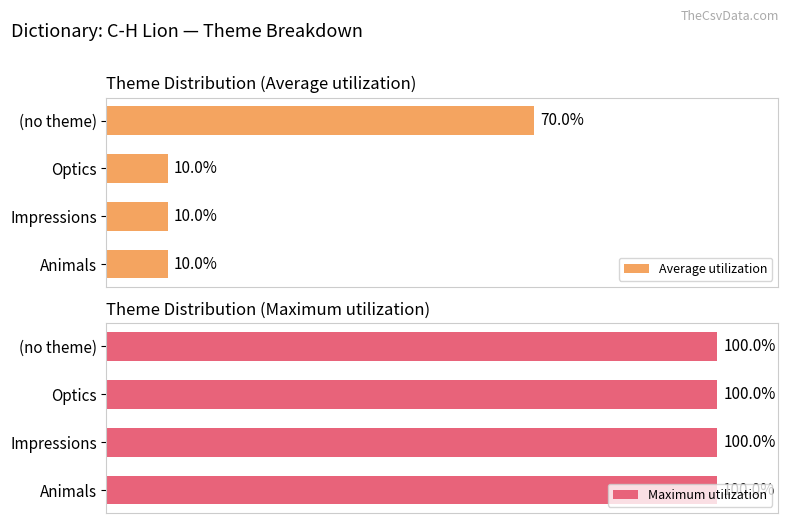

What is the difference between the maximum and second lowest values in the Average utilization series?

60.0